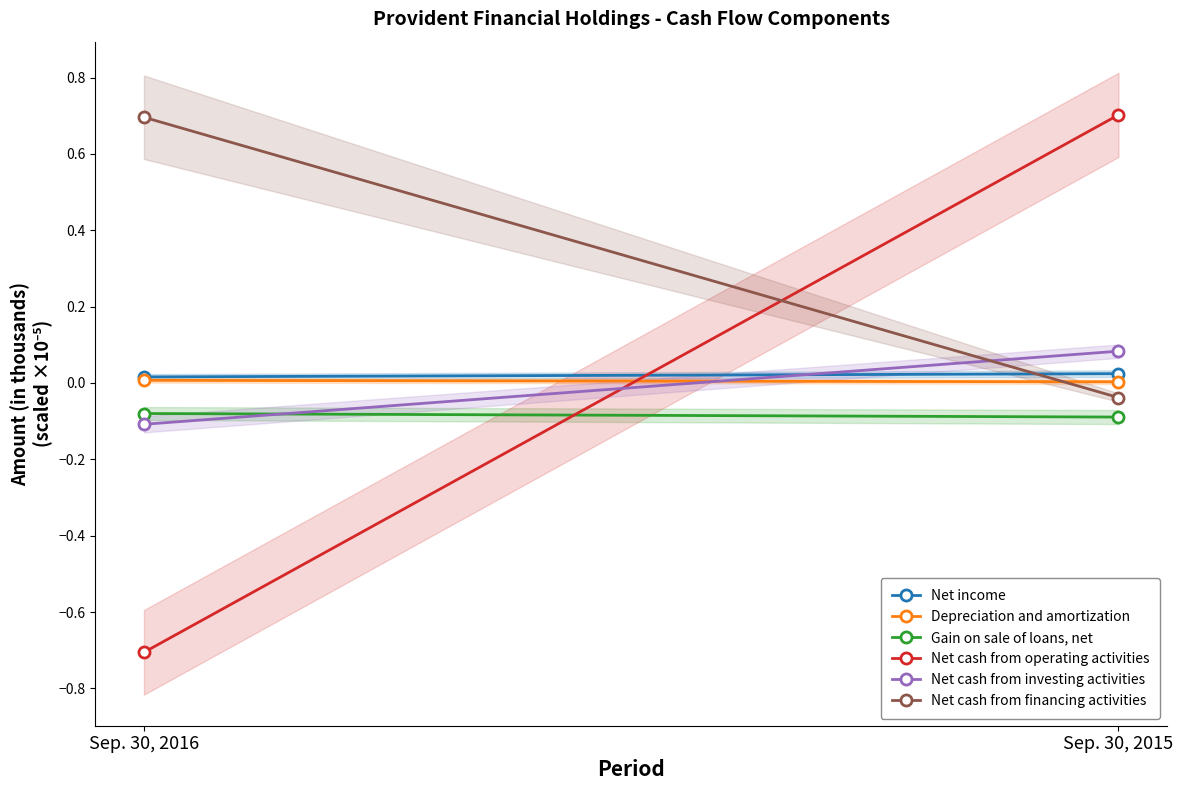

Count the number of categories in the chart.

2